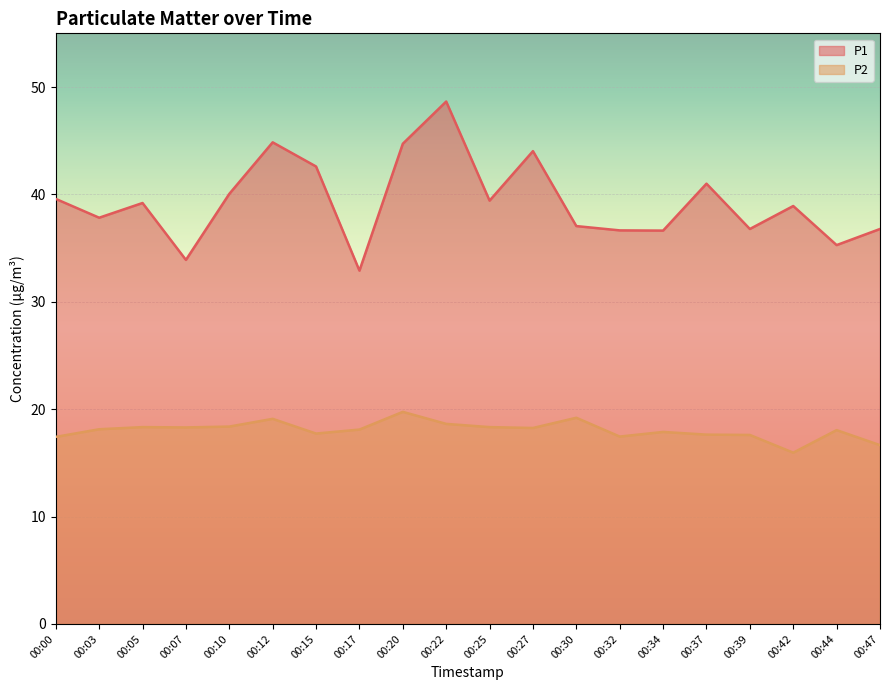

How many values in the P1 series are below 39?

10